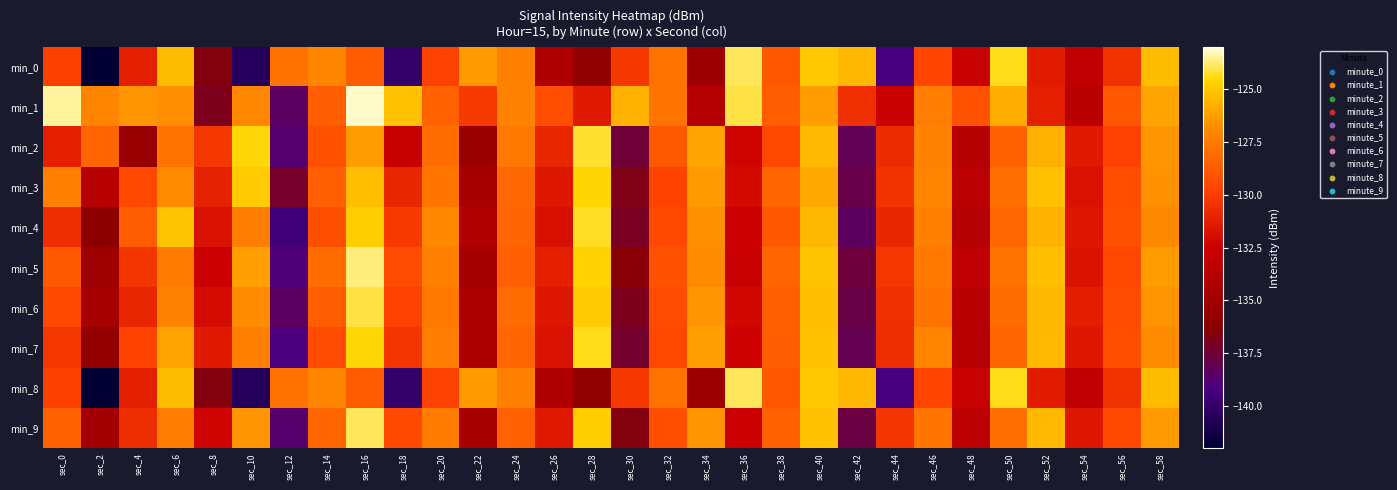

Reading right to left, extract all data points from this chart.

min_0: sec_58=-125.3	sec_56=-130.4	sec_54=-133.3	sec_52=-131.4	sec_50=-124.4	sec_48=-132.8	sec_46=-129.6	sec_44=-139.2	sec_42=-125.5	sec_40=-125.0	sec_38=-128.9	sec_36=-123.9	sec_34=-135.3	sec_32=-127.8	sec_30=-130.1	sec_28=-136.0	sec_26=-134.2	sec_24=-127.4	sec_22=-126.4	sec_20=-129.8	sec_18=-140.1	sec_16=-128.8	sec_14=-127.1	sec_12=-127.9	sec_10=-140.6	sec_8=-136.6	sec_6=-125.3	sec_4=-131.2	sec_2=-141.9	sec_0=-129.9
min_1: sec_58=-126.1	sec_56=-128.9	sec_54=-133.6	sec_52=-131.2	sec_50=-125.8	sec_48=-129.1	sec_46=-127.4	sec_44=-132.7	sec_42=-130.5	sec_40=-126.3	sec_38=-128.7	sec_36=-124.1	sec_34=-133.9	sec_32=-127.8	sec_30=-125.6	sec_28=-131.4	sec_26=-129.3	sec_24=-127.2	sec_22=-130.1	sec_20=-128.5	sec_18=-125.2	sec_16=-123.2	sec_14=-128.7	sec_12=-138.4	sec_10=-126.9	sec_8=-136.9	sec_6=-126.8	sec_4=-126.5	sec_2=-127.1	sec_0=-123.5
min_2: sec_58=-126.5	sec_56=-129.8	sec_54=-131.4	sec_52=-125.7	sec_50=-128.5	sec_48=-133.8	sec_46=-127.2	sec_44=-130.7	sec_42=-138.1	sec_40=-125.4	sec_38=-129.6	sec_36=-132.3	sec_34=-126.1	sec_32=-128.8	sec_30=-137.5	sec_28=-124.2	sec_26=-130.9	sec_24=-127.6	sec_22=-135.4	sec_20=-128.1	sec_18=-132.8	sec_16=-126.3	sec_14=-129.1	sec_12=-138.7	sec_10=-124.5	sec_8=-130.2	sec_6=-127.8	sec_4=-135.6	sec_2=-128.4	sec_0=-131.2
min_3: sec_58=-126.7	sec_56=-129.3	sec_54=-131.8	sec_52=-125.2	sec_50=-128.0	sec_48=-133.5	sec_46=-127.1	sec_44=-130.4	sec_42=-137.9	sec_40=-125.9	sec_38=-128.3	sec_36=-132.1	sec_34=-126.4	sec_32=-129.7	sec_30=-136.8	sec_28=-124.6	sec_26=-131.5	sec_24=-128.2	sec_22=-134.6	sec_20=-127.7	sec_18=-130.8	sec_16=-125.3	sec_14=-128.6	sec_12=-137.2	sec_10=-124.9	sec_8=-131.1	sec_6=-126.8	sec_4=-129.5	sec_2=-133.7	sec_0=-127.3
min_4: sec_58=-126.9	sec_56=-129.1	sec_54=-131.6	sec_52=-125.6	sec_50=-128.2	sec_48=-133.9	sec_46=-127.3	sec_44=-130.8	sec_42=-138.3	sec_40=-125.5	sec_38=-128.9	sec_36=-132.5	sec_34=-126.7	sec_32=-129.5	sec_30=-137.1	sec_28=-124.3	sec_26=-131.9	sec_24=-128.4	sec_22=-134.1	sec_20=-127.0	sec_18=-130.1	sec_16=-124.8	sec_14=-129.2	sec_12=-139.5	sec_10=-127.4	sec_8=-131.8	sec_6=-125.1	sec_4=-128.7	sec_2=-136.2	sec_0=-130.6
min_5: sec_58=-126.3	sec_56=-129.6	sec_54=-131.7	sec_52=-125.3	sec_50=-127.8	sec_48=-133.2	sec_46=-127.6	sec_44=-130.2	sec_42=-137.6	sec_40=-125.1	sec_38=-128.4	sec_36=-132.7	sec_34=-126.8	sec_32=-129.1	sec_30=-136.4	sec_28=-124.7	sec_26=-131.2	sec_24=-128.6	sec_22=-134.8	sec_20=-127.3	sec_18=-129.4	sec_16=-123.7	sec_14=-128.1	sec_12=-138.9	sec_10=-126.2	sec_8=-132.6	sec_6=-127.5	sec_4=-130.3	sec_2=-135.1	sec_0=-128.8
min_6: sec_58=-126.6	sec_56=-129.4	sec_54=-131.3	sec_52=-125.5	sec_50=-128.1	sec_48=-133.6	sec_46=-127.8	sec_44=-130.5	sec_42=-137.8	sec_40=-125.3	sec_38=-128.6	sec_36=-132.2	sec_34=-126.5	sec_32=-129.4	sec_30=-136.9	sec_28=-124.9	sec_26=-131.6	sec_24=-128.1	sec_22=-134.3	sec_20=-127.6	sec_18=-129.8	sec_16=-124.1	sec_14=-128.7	sec_12=-138.4	sec_10=-126.8	sec_8=-132.0	sec_6=-127.2	sec_4=-130.9	sec_2=-134.7	sec_0=-129.5
min_7: sec_58=-126.8	sec_56=-129.2	sec_54=-131.5	sec_52=-125.4	sec_50=-128.3	sec_48=-133.7	sec_46=-127.1	sec_44=-130.6	sec_42=-138.0	sec_40=-125.2	sec_38=-128.7	sec_36=-132.4	sec_34=-126.2	sec_32=-129.6	sec_30=-137.3	sec_28=-124.4	sec_26=-131.8	sec_24=-128.3	sec_22=-134.5	sec_20=-127.4	sec_18=-130.3	sec_16=-124.5	sec_14=-129.4	sec_12=-139.1	sec_10=-127.3	sec_8=-131.4	sec_6=-126.1	sec_4=-129.7	sec_2=-135.8	sec_0=-130.2
min_8: sec_58=-125.3	sec_56=-130.4	sec_54=-133.3	sec_52=-131.4	sec_50=-124.4	sec_48=-132.8	sec_46=-129.6	sec_44=-139.2	sec_42=-125.5	sec_40=-125.0	sec_38=-128.9	sec_36=-123.9	sec_34=-135.3	sec_32=-127.8	sec_30=-130.1	sec_28=-136.0	sec_26=-134.2	sec_24=-127.4	sec_22=-126.4	sec_20=-129.8	sec_18=-140.1	sec_16=-128.8	sec_14=-127.1	sec_12=-127.9	sec_10=-140.6	sec_8=-136.6	sec_6=-125.3	sec_4=-131.2	sec_2=-141.9	sec_0=-129.9
min_9: sec_58=-126.4	sec_56=-129.5	sec_54=-131.6	sec_52=-125.4	sec_50=-127.9	sec_48=-133.4	sec_46=-127.7	sec_44=-130.3	sec_42=-137.7	sec_40=-125.2	sec_38=-128.5	sec_36=-132.6	sec_34=-126.6	sec_32=-129.3	sec_30=-136.6	sec_28=-124.8	sec_26=-131.4	sec_24=-128.5	sec_22=-134.7	sec_20=-127.5	sec_18=-129.6	sec_16=-123.9	sec_14=-128.4	sec_12=-138.6	sec_10=-126.5	sec_8=-132.3	sec_6=-127.4	sec_4=-130.6	sec_2=-134.9	sec_0=-128.5